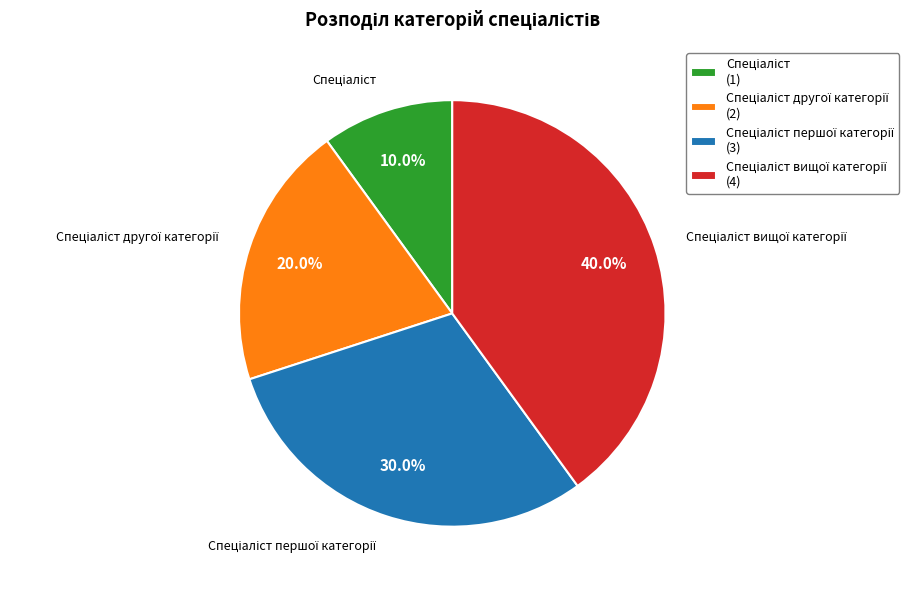

Is there any slice that represents more than half of the pie?

No